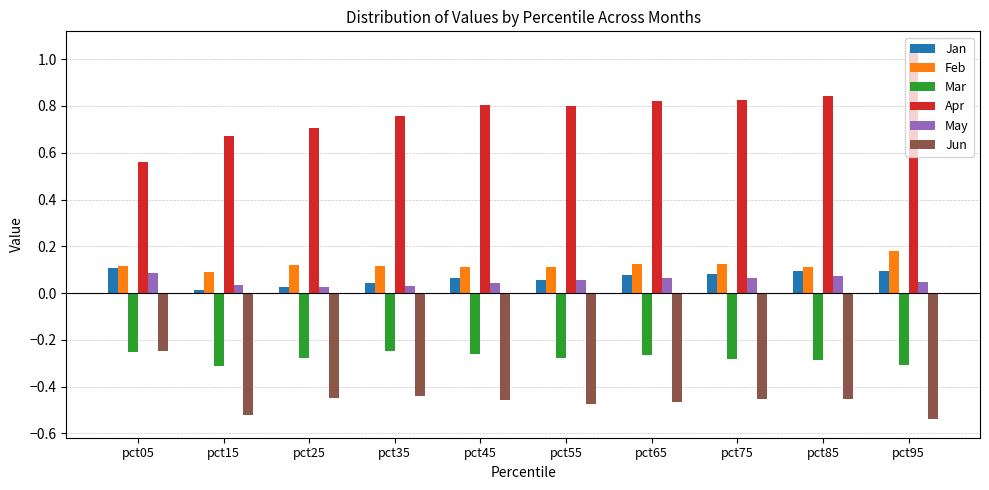

What is the total value across all series at pct65?

0.4